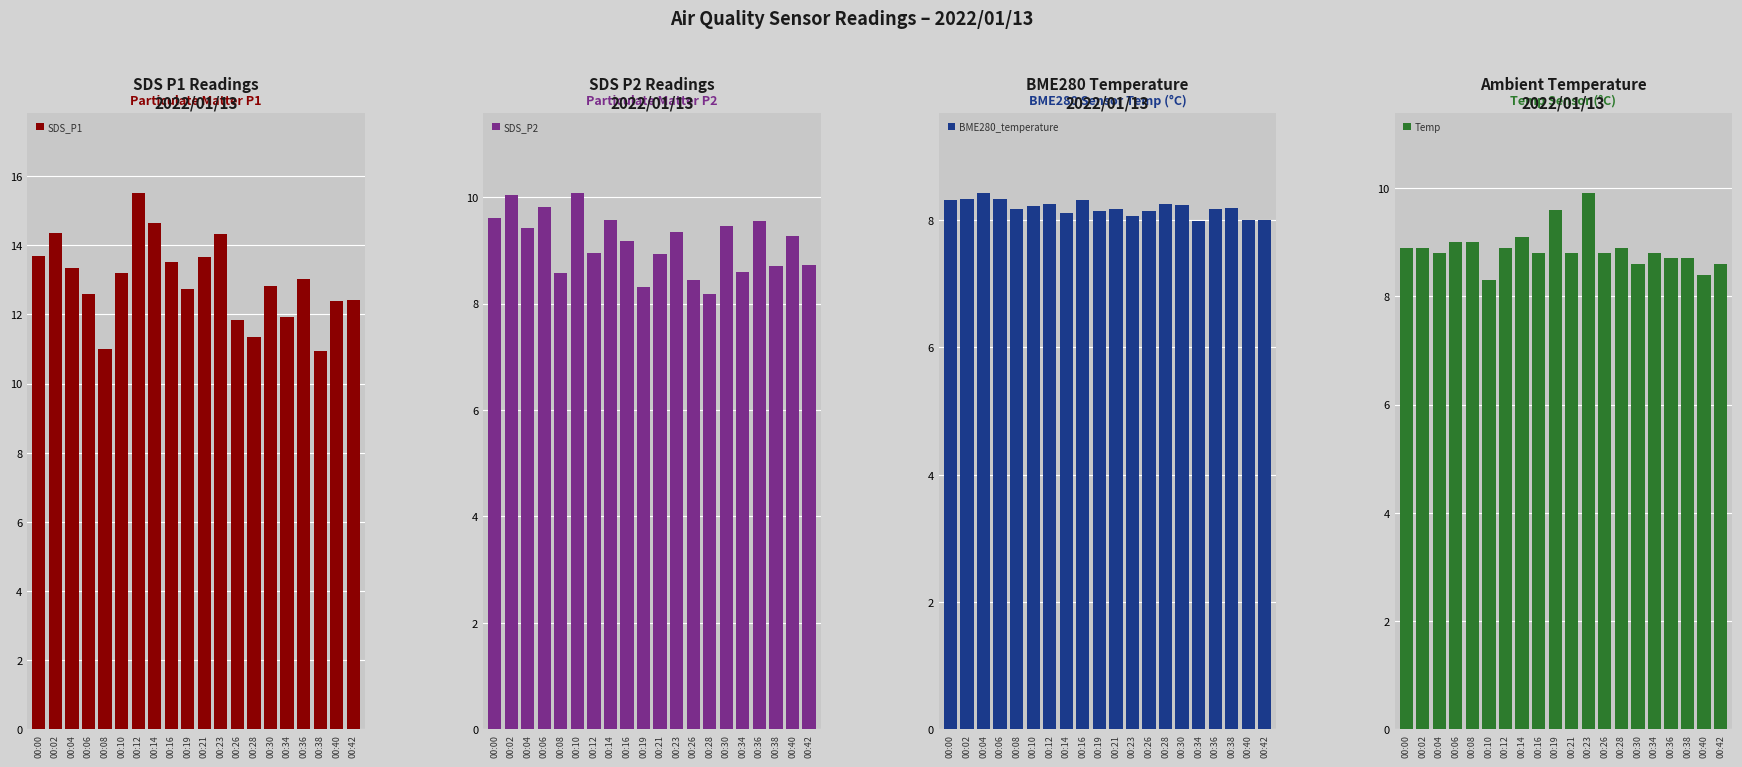

What are all the series names shown in the legend?

SDS_P1, SDS_P2, BME280_temperature, Temp